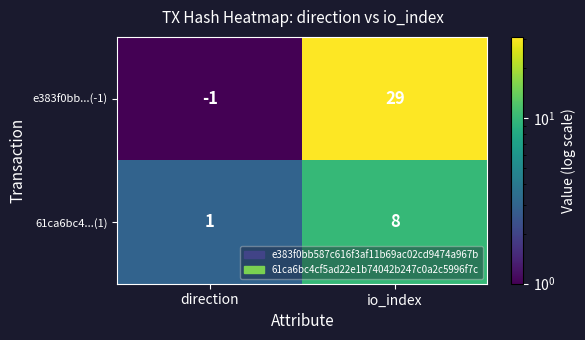

At which label is 61ca6bc4...(1) closest to 4?

direction